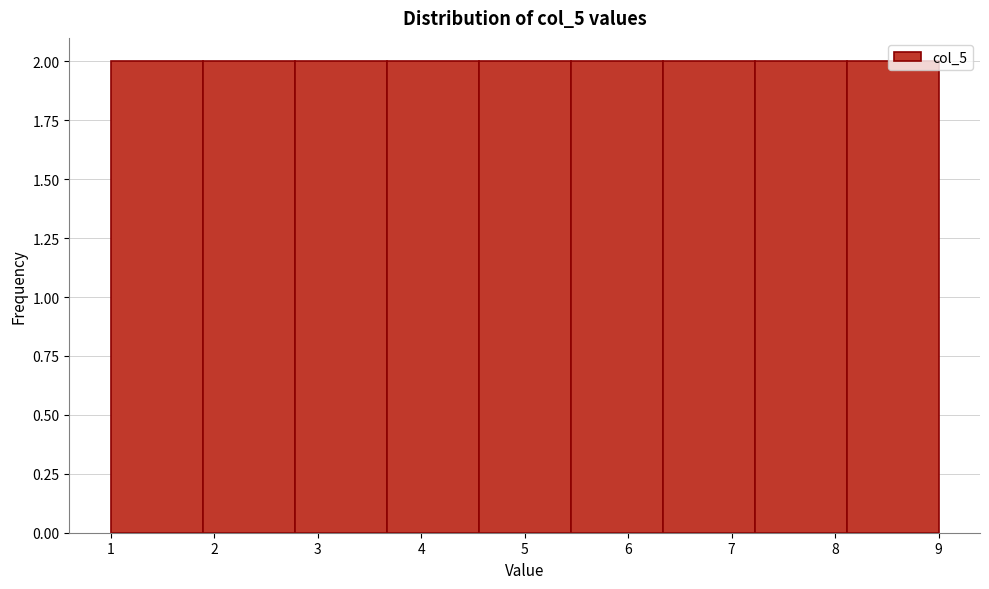

Reading left to right, transcribe this chart: for each bar, give the range it covers on the x-axis and its height. Neither the bar edges nor the heights are printed on the chart, so give them approximately, as read against the axes.

1.0 to 1.9: 2
1.9 to 2.8: 2
2.8 to 3.7: 2
3.7 to 4.6: 2
4.6 to 5.4: 2
5.4 to 6.3: 2
6.3 to 7.2: 2
7.2 to 8.1: 2
8.1 to 9.0: 2